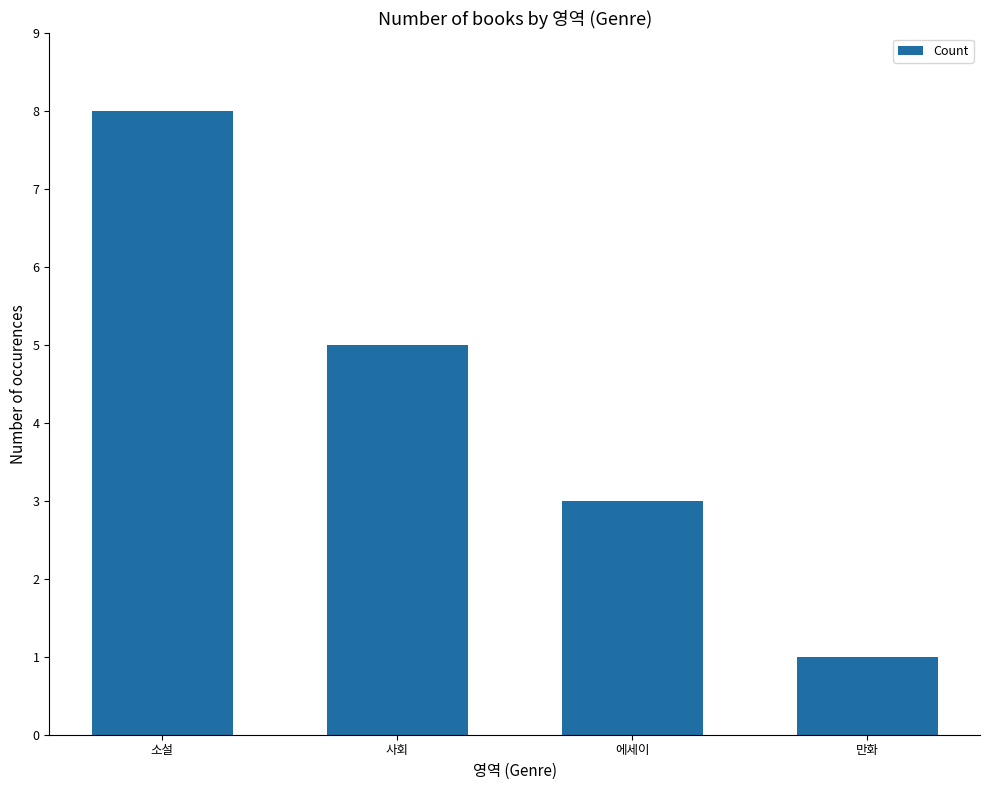

Reading left to right, what are all the values shown in this chart?

8	5	3	1